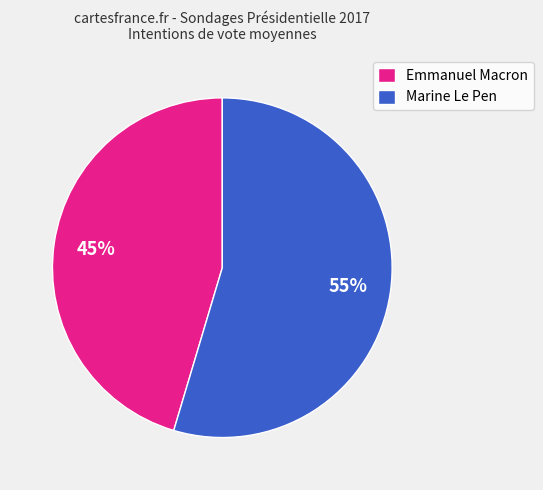

True or false: Emmanuel Macron accounts for 45% of the total.

True